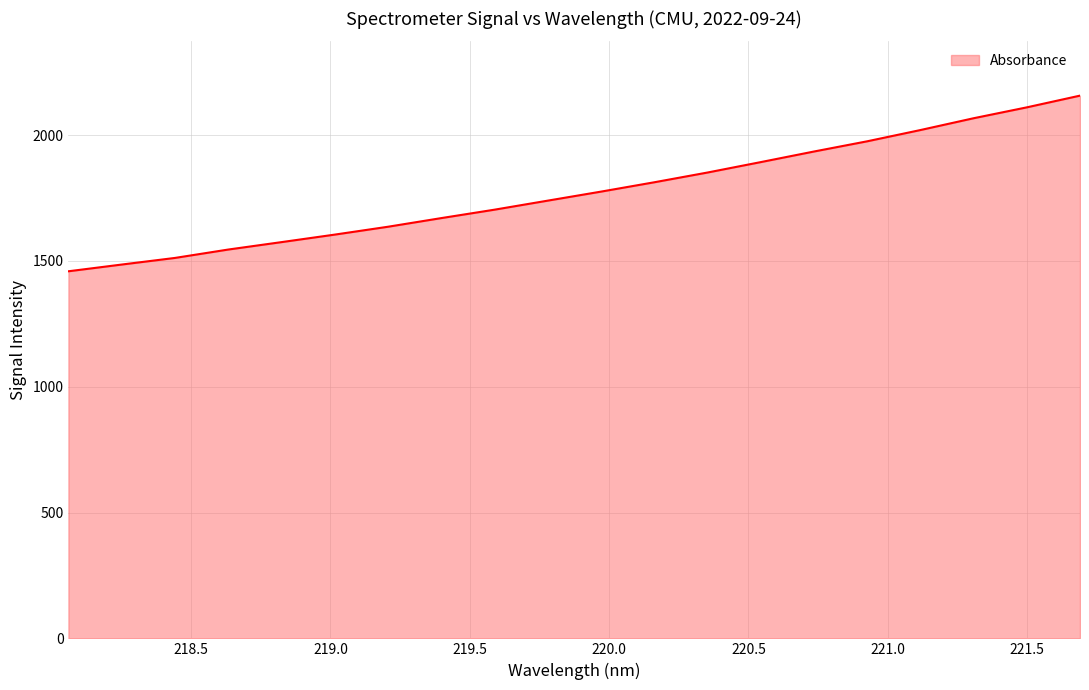

What is the difference between the maximum and minimum values?

697.9